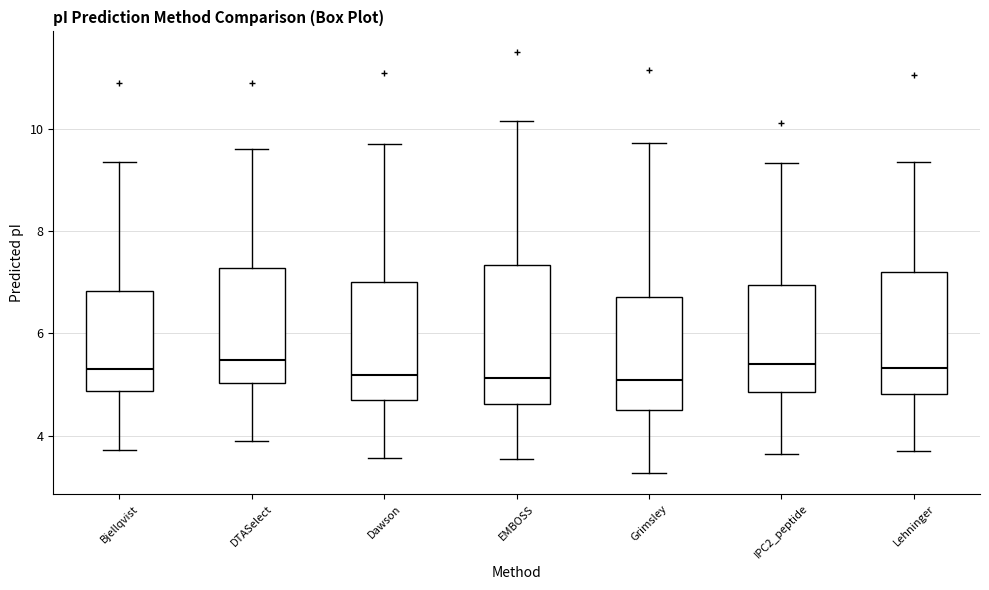

Where does the upper whisker of the box for Lehninger end on the y-axis? The values are not printed on the chart, so give them approximately, as read against the axis.

9.4